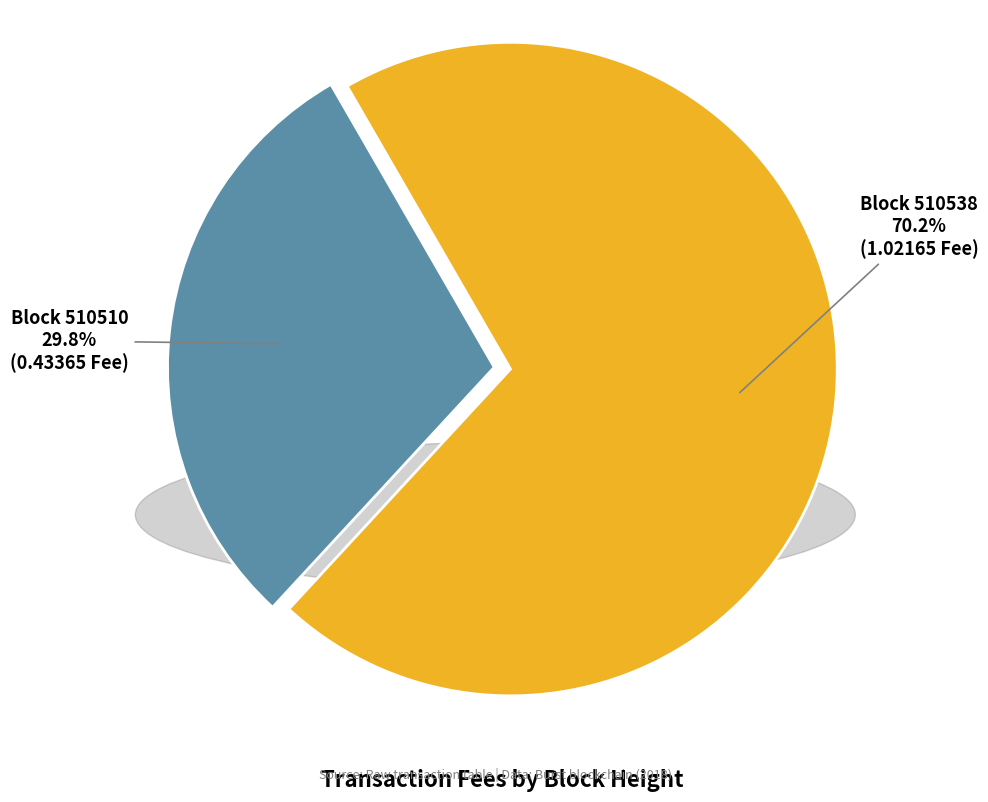

Is there any slice that represents more than half of the pie?

Yes